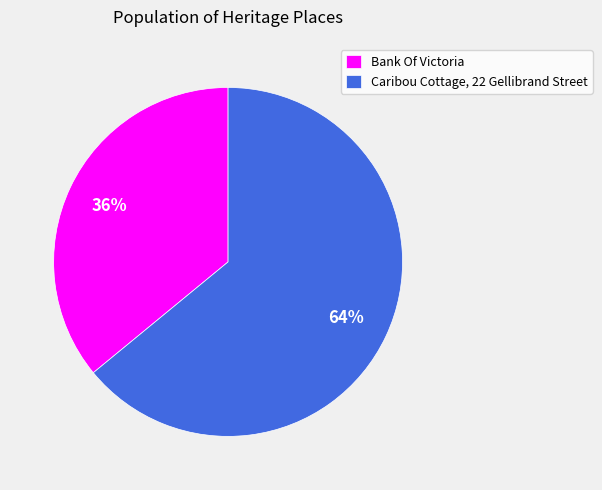

To the nearest percent, what is the average slice percentage?

50%